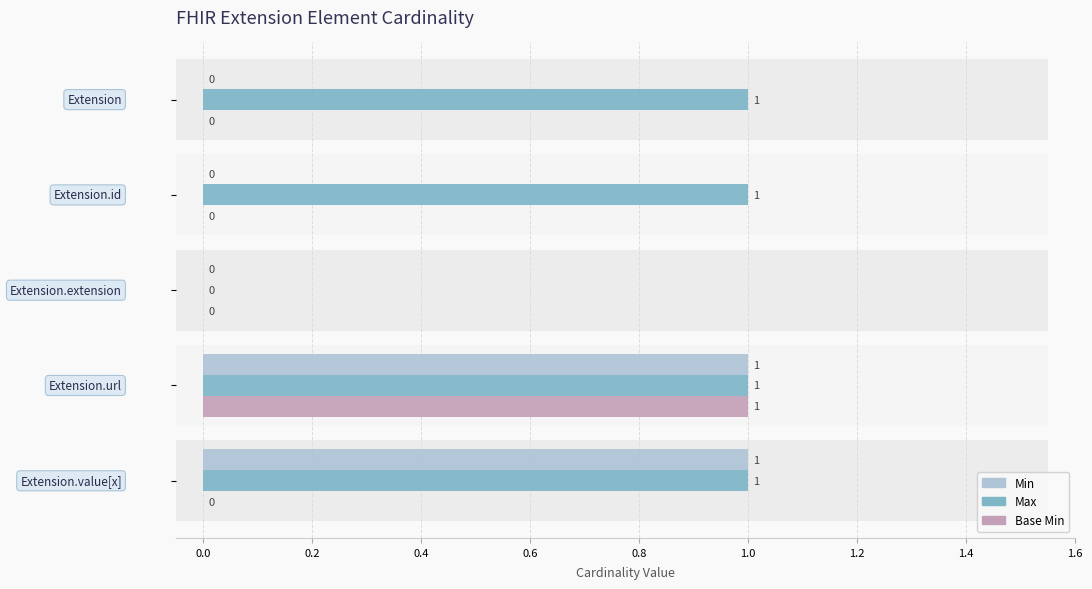

Rank the series by their average value, from highest to lowest.

Max, Min, Base Min